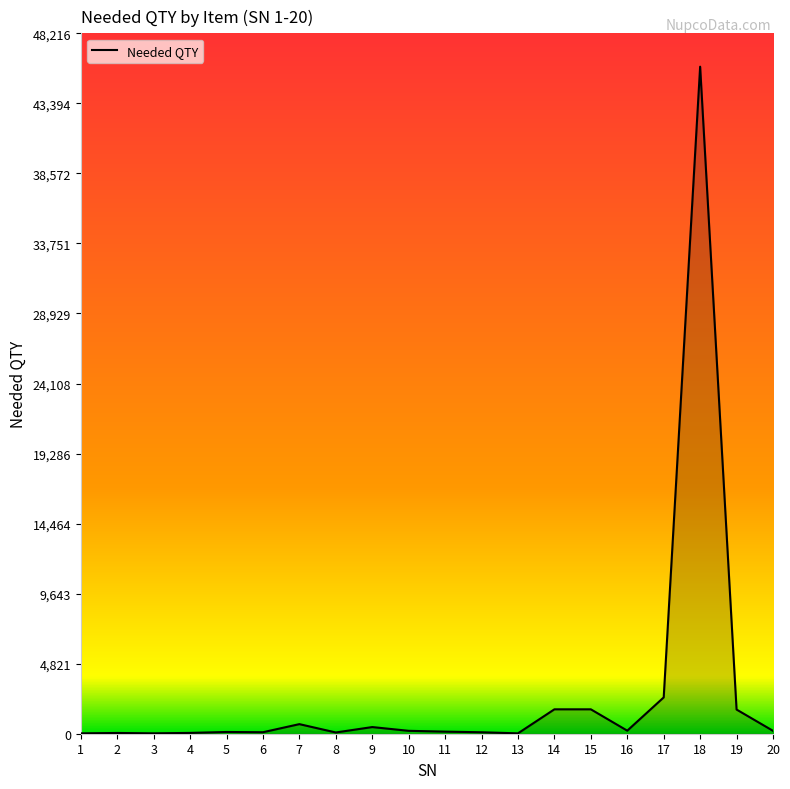

What is the greatest value displayed?

45920